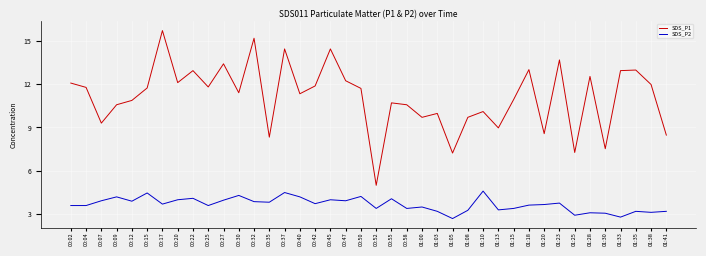

What is the difference between the maximum and minimum values in the SDS_P2 series?

1.9